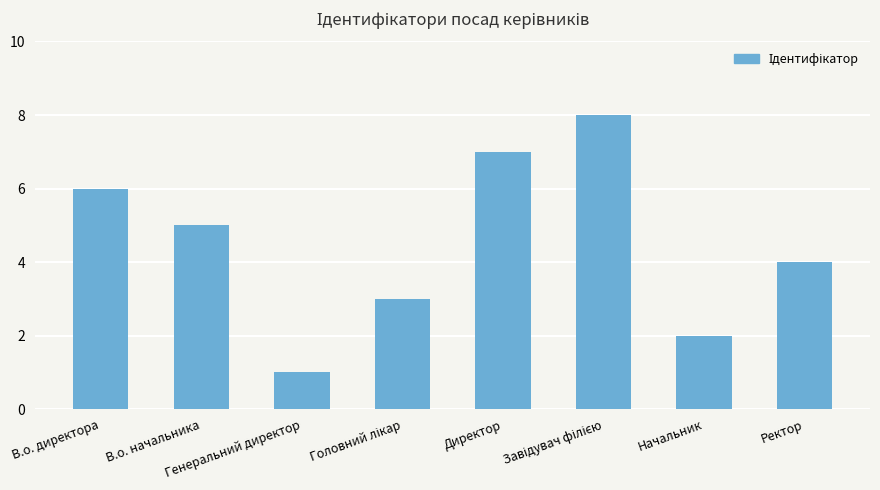

What is the difference between the maximum and minimum values?

7